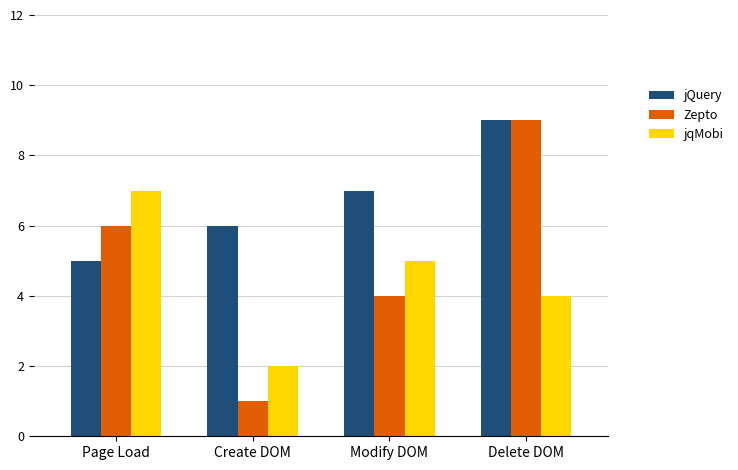

What is the value of the jQuery bar at the 4th from the left?

9